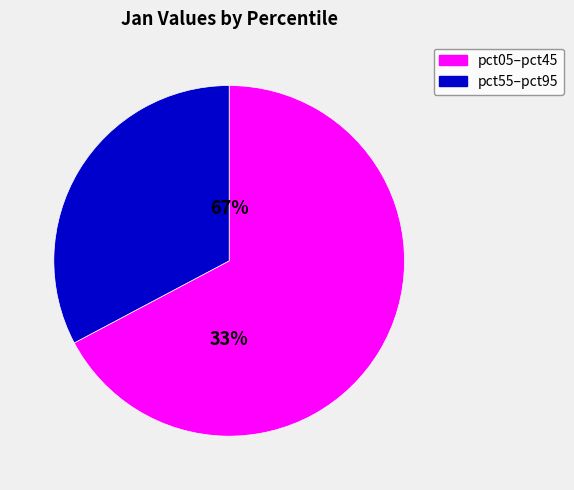

Combined, do pct95 and pct25 account for over 50%?

No